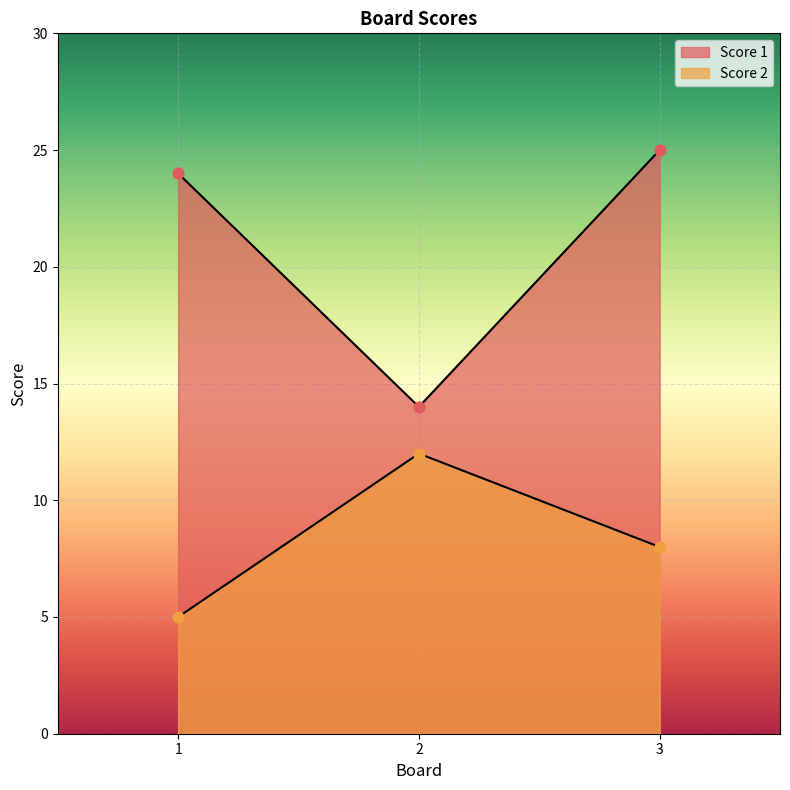

Which series has the largest total across all categories?

Score 1